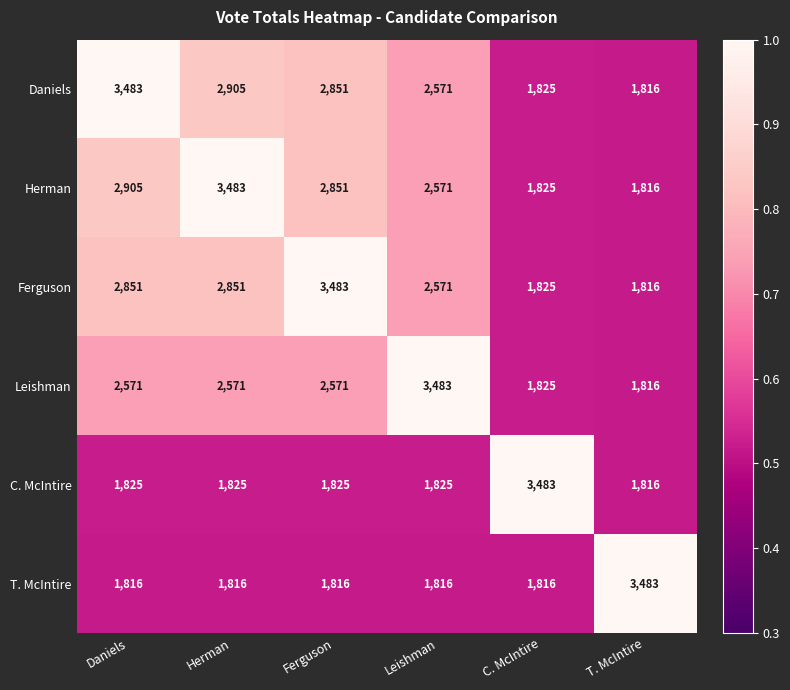

What is the maximum value for Herman?

3483